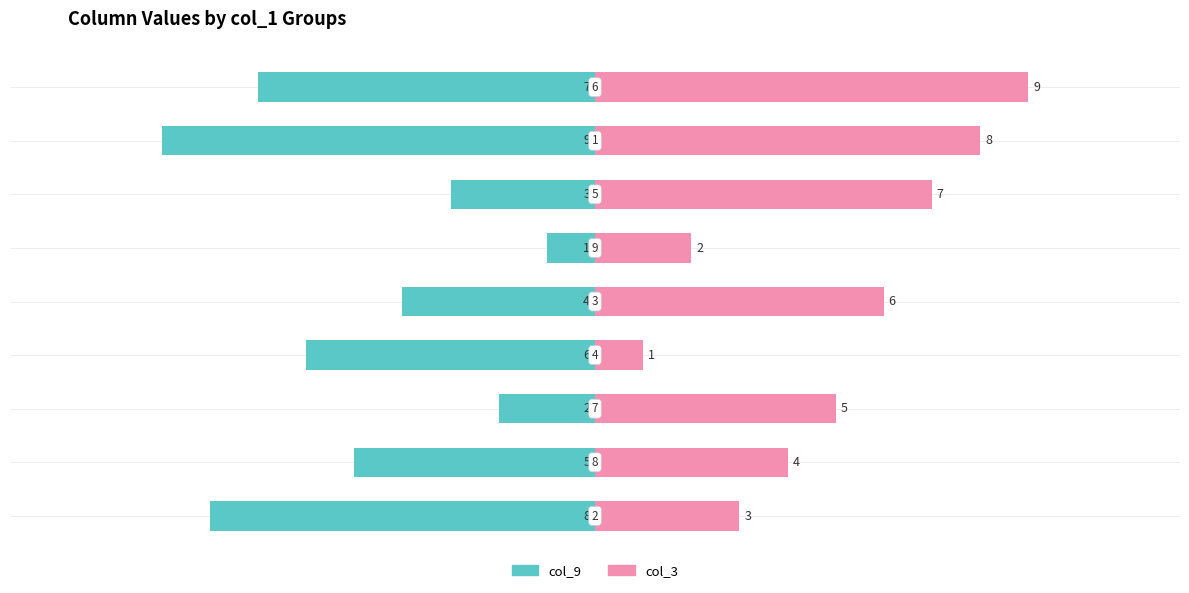

Is it true that col_3 equals 1 at 1?

False